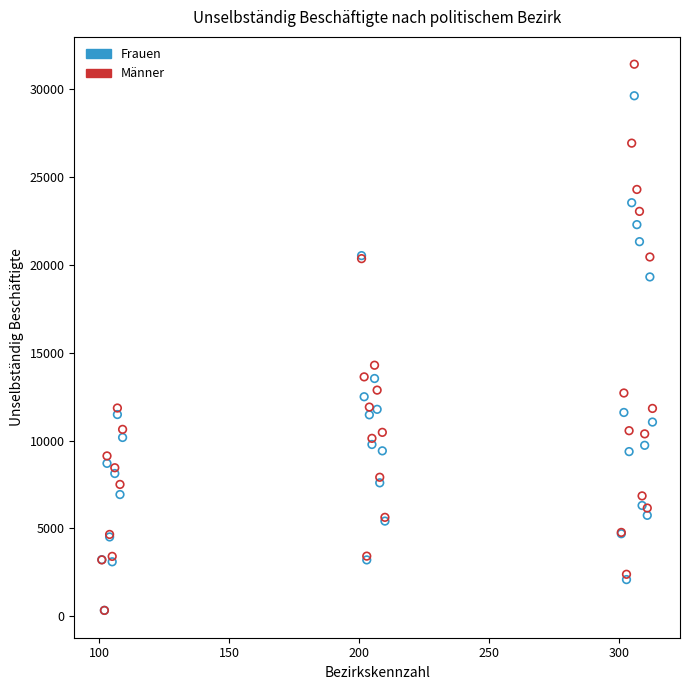

In the Frauen series, what Y value is closest to 14973?

13527